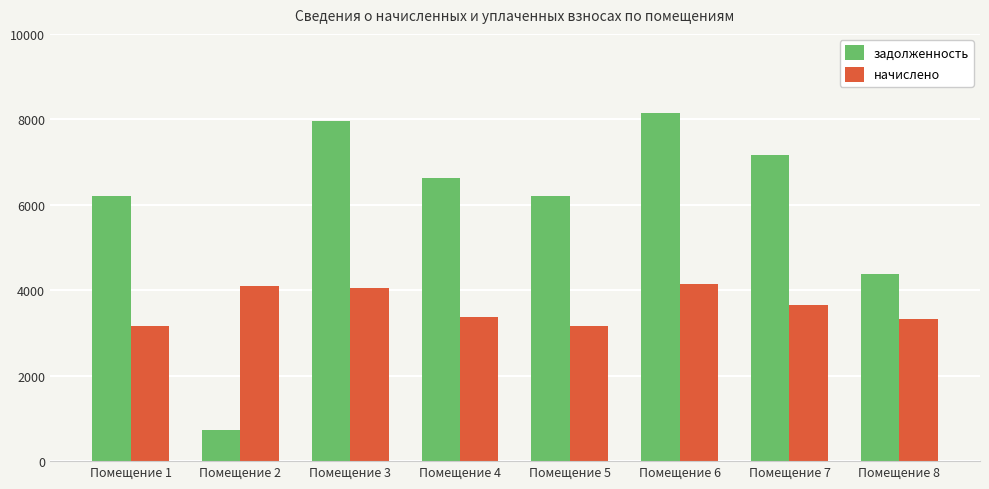

What is the lowest value of the начислено series?

3161.4